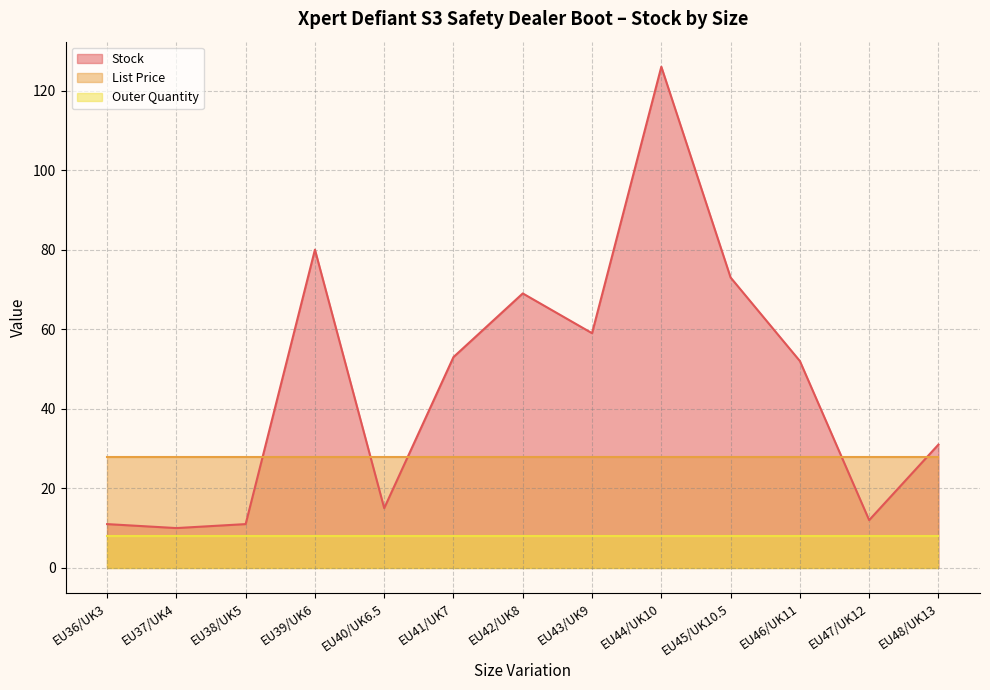

At which label does List Price reach its minimum?

EU36/UK3